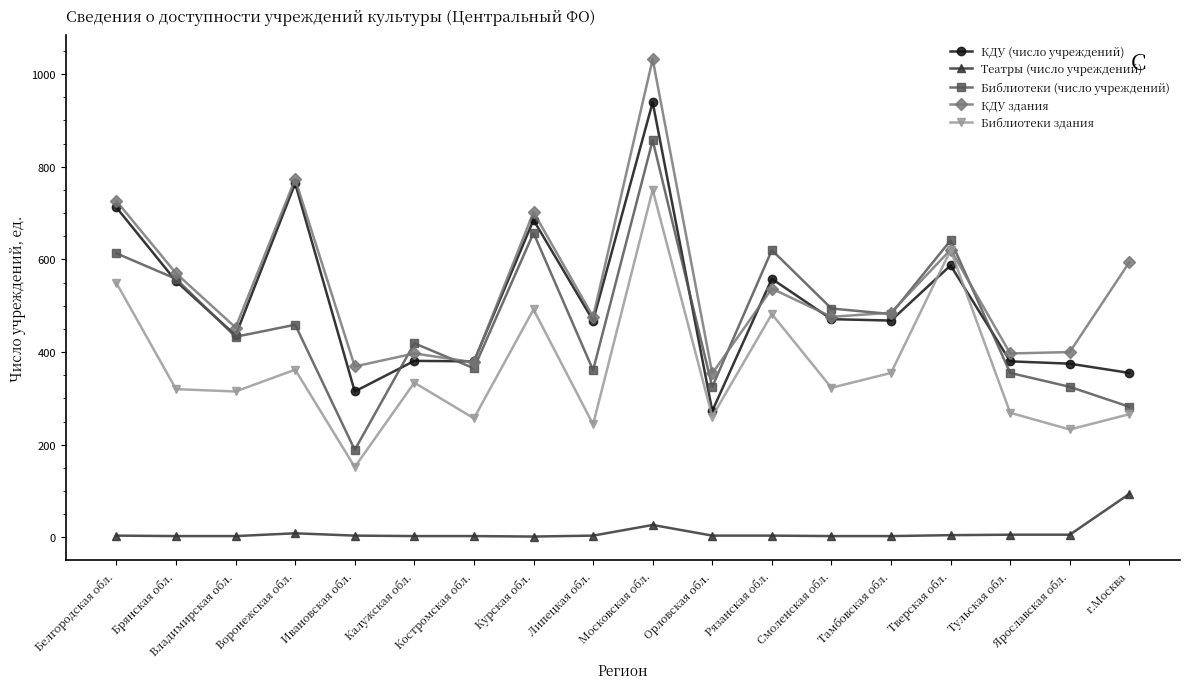

What is the label of the 12th point from the right?

Костромская обл.